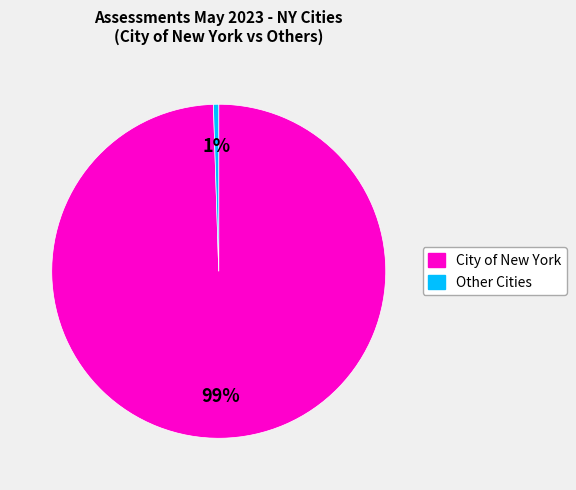

Is there a majority slice in this chart?

Yes